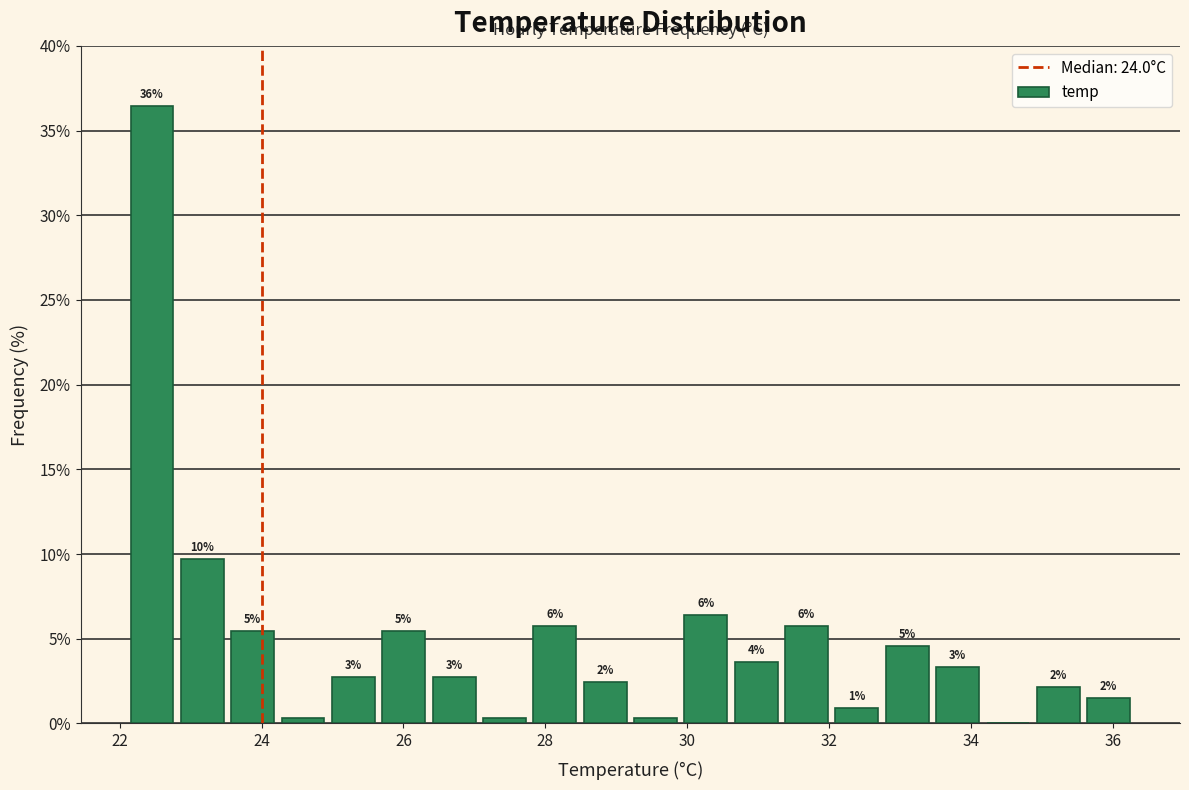

Read against the x-axis, roughly where is the centre of the tallest bar?

22.4